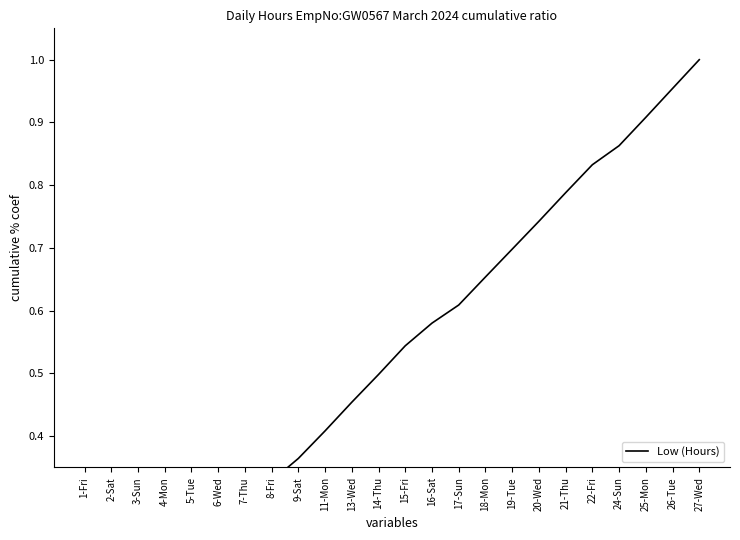

What is the label of the 18th point from the right?

7-Thu